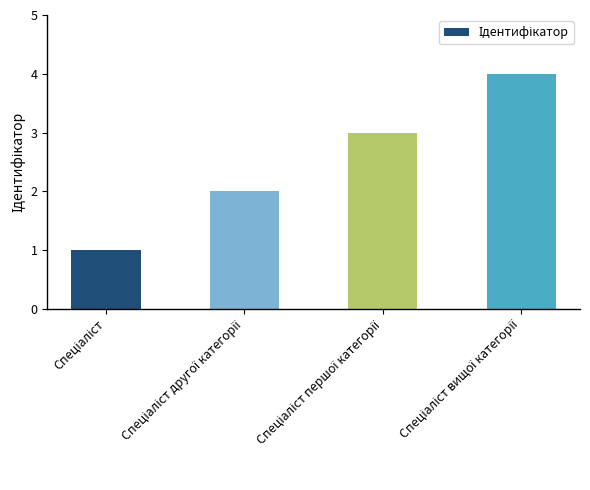

What is the value of the 3rd bar from the left?

3